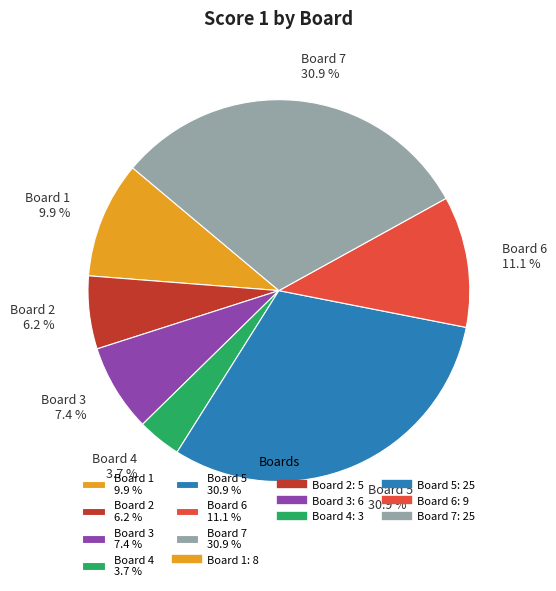

What percentage is the Board 5 slice, to the nearest percent?

31%